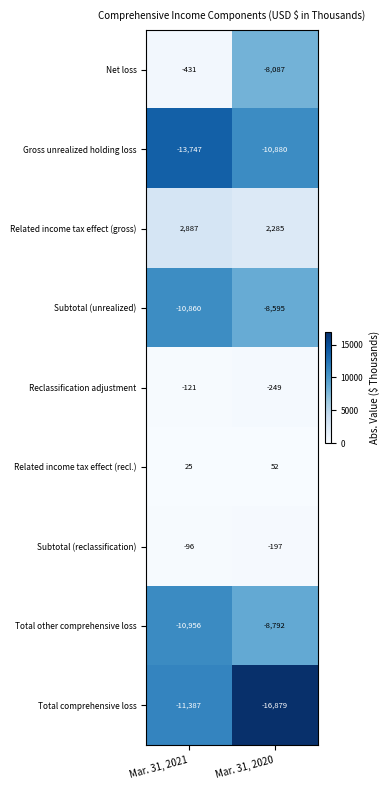

What is the sum of all Related income tax effect (gross) values?

5172